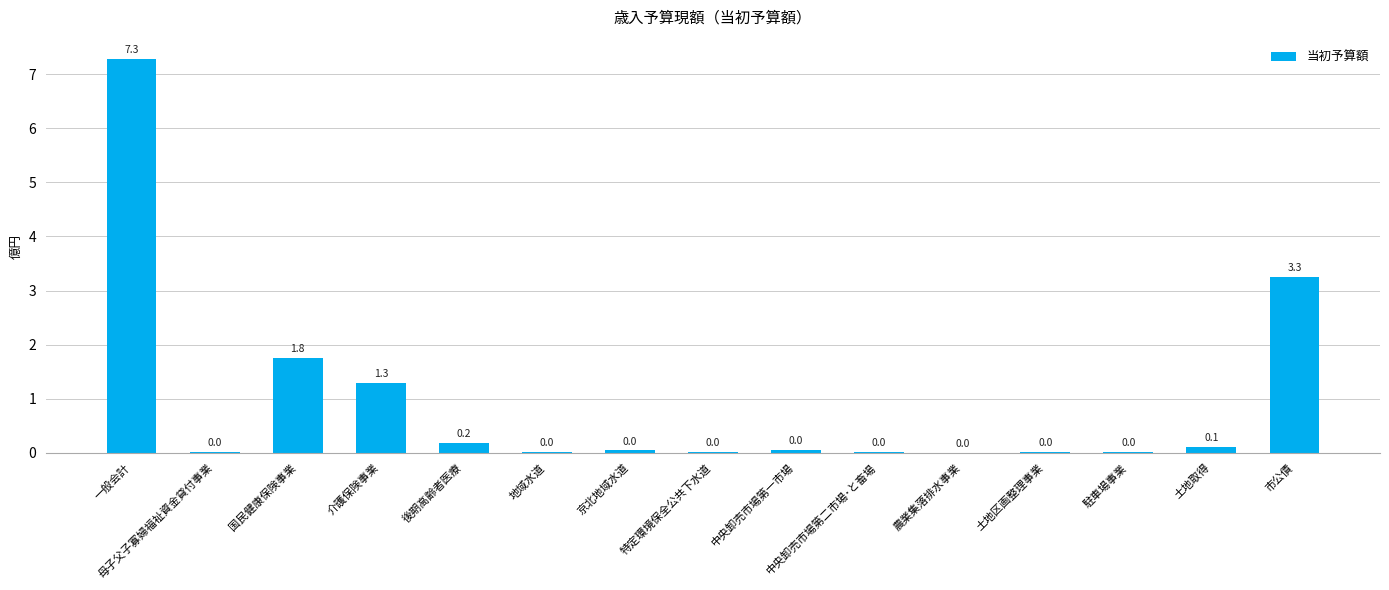

Which has a higher value, 特定環境保全公共下水道 or 国民健康保険事業?

国民健康保険事業